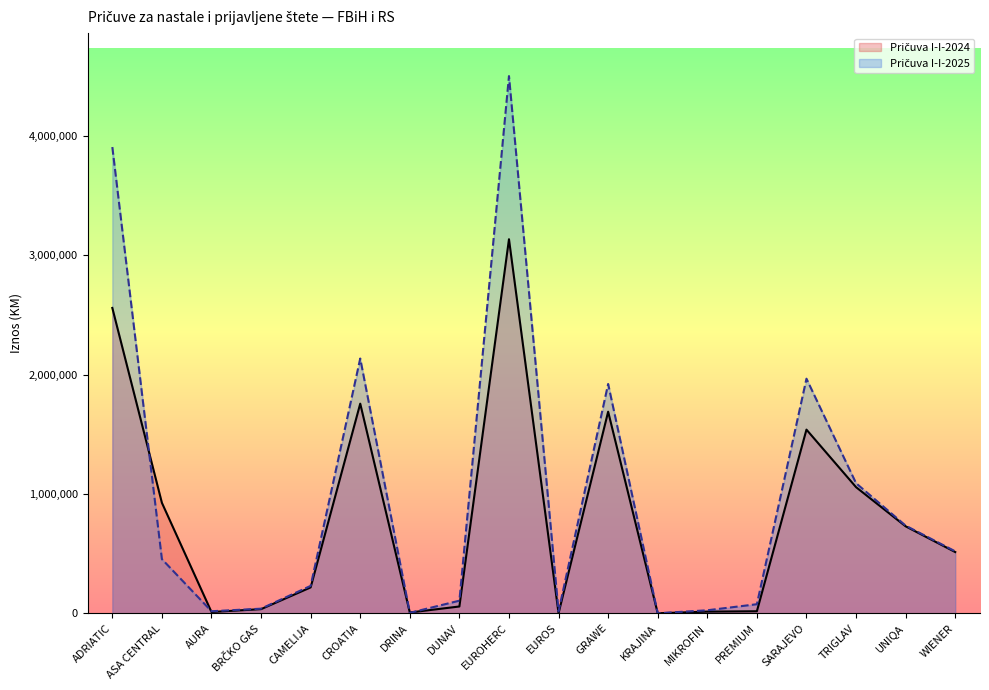

Is it true that Pričuva I-I-2025 equals 75817 at PREMIUM?

True